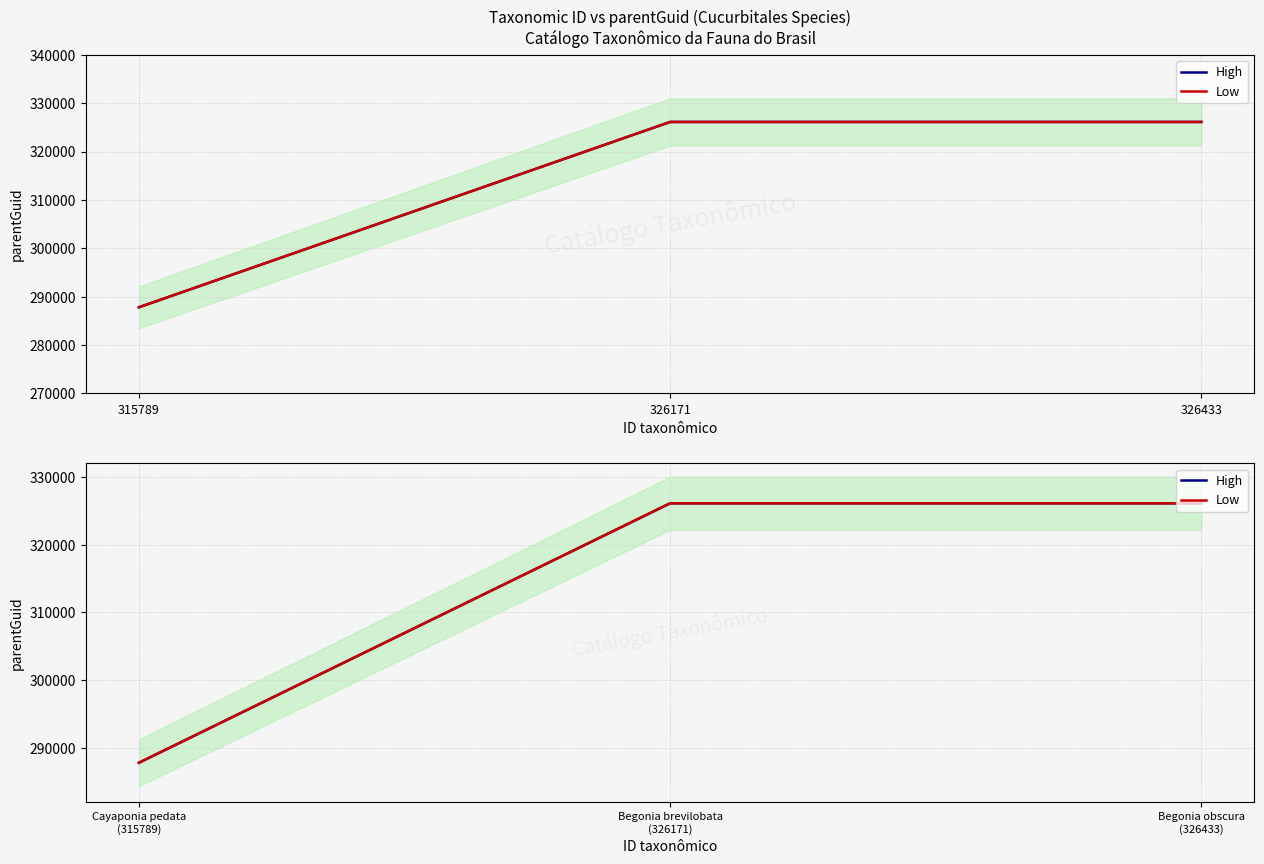

Does the chart have visible grid lines?

Yes